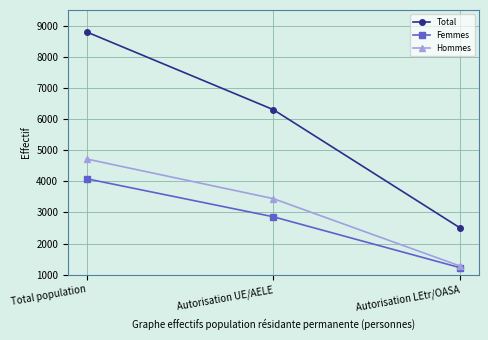

Which category has the highest value across all series?

Total population